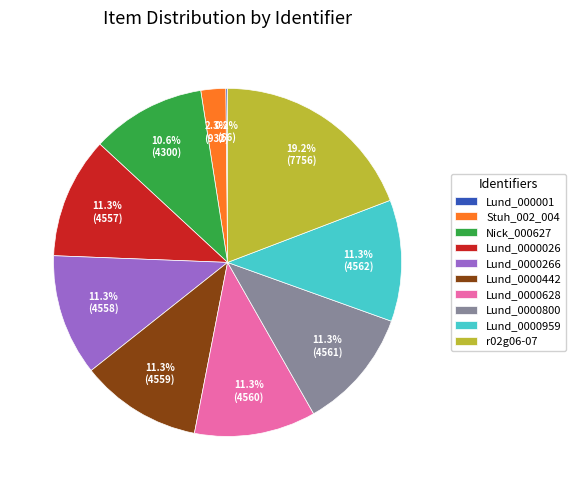

Approximately how many times larger is the value at Lund_0000266 compared to Lund_0000800?

1.0